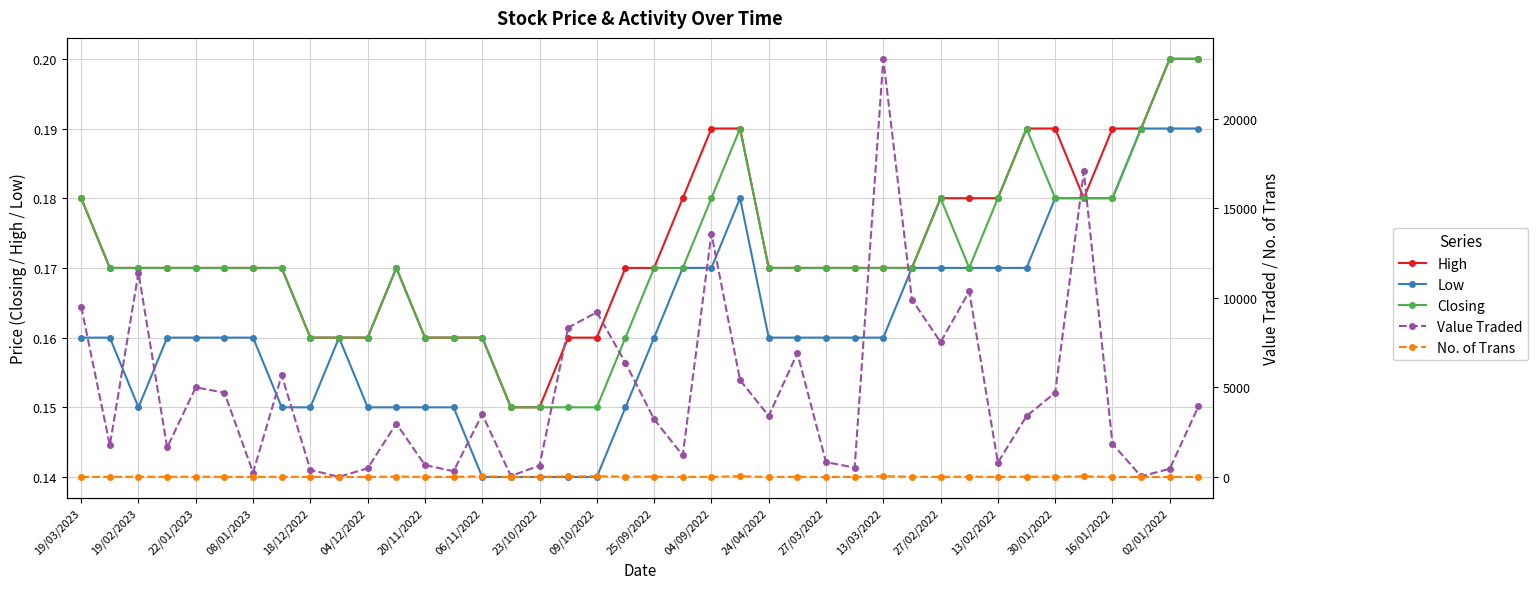

At how many categories does at least one series exceed 23059?

1